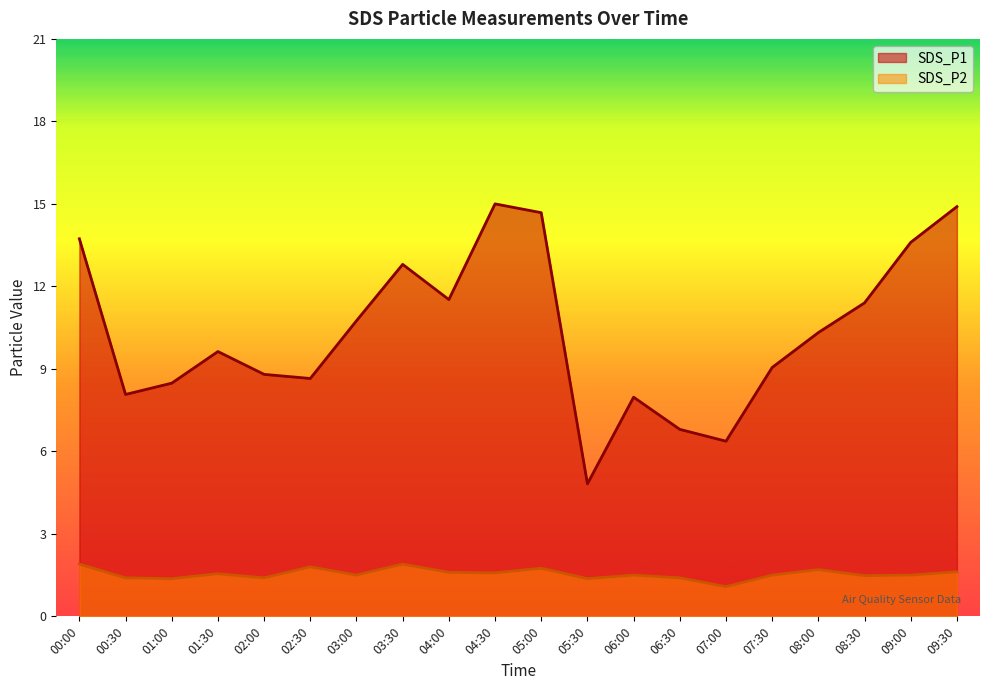

At which label does SDS_P2 reach its minimum?

07:00